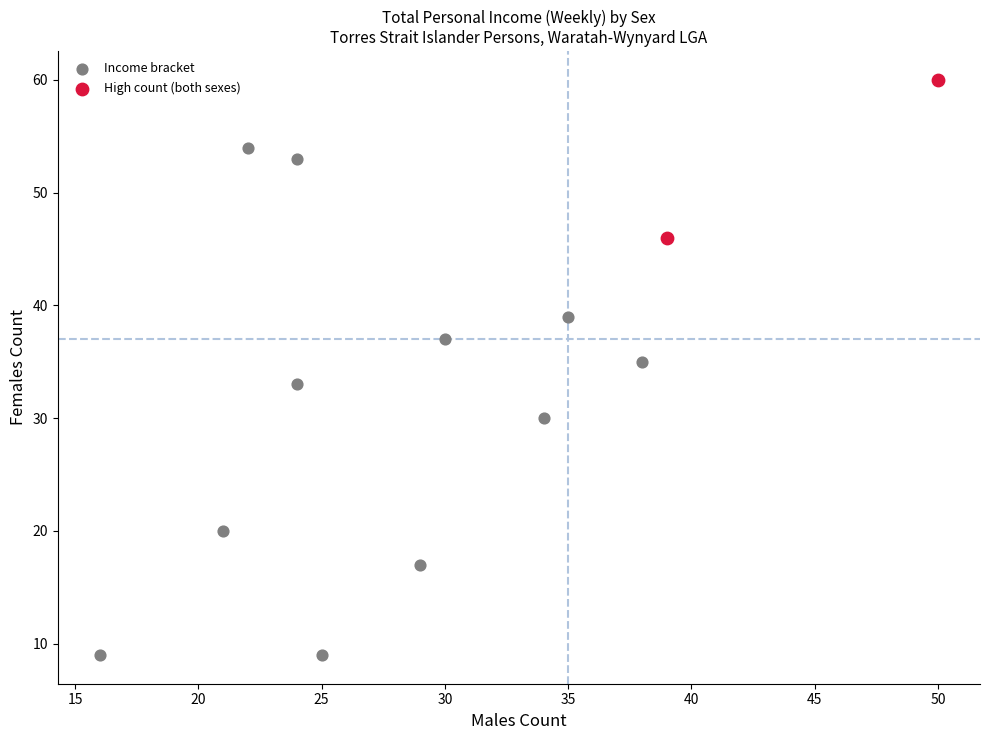

Which series reaches the maximum Y coordinate?

High count (both sexes)